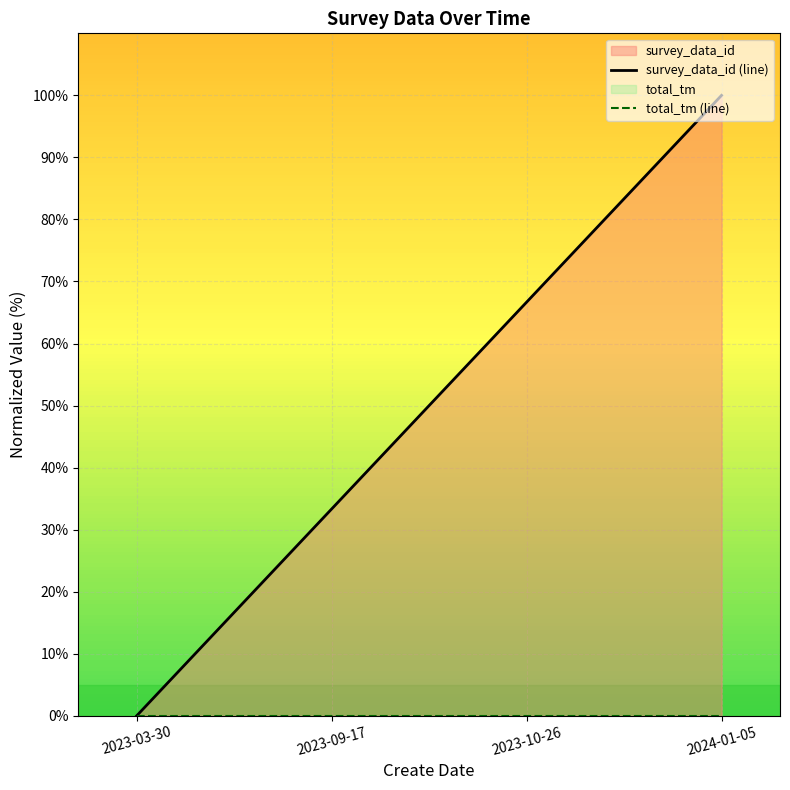

Reading right to left, list all the values displayed in this chart.

survey_data_id (line): 2024-01-05=100.0	2023-10-26=66.7	2023-09-17=33.3	2023-03-30=0.0
total_tm (line): 2024-01-05=0.0	2023-10-26=0.0	2023-09-17=0.0	2023-03-30=0.0